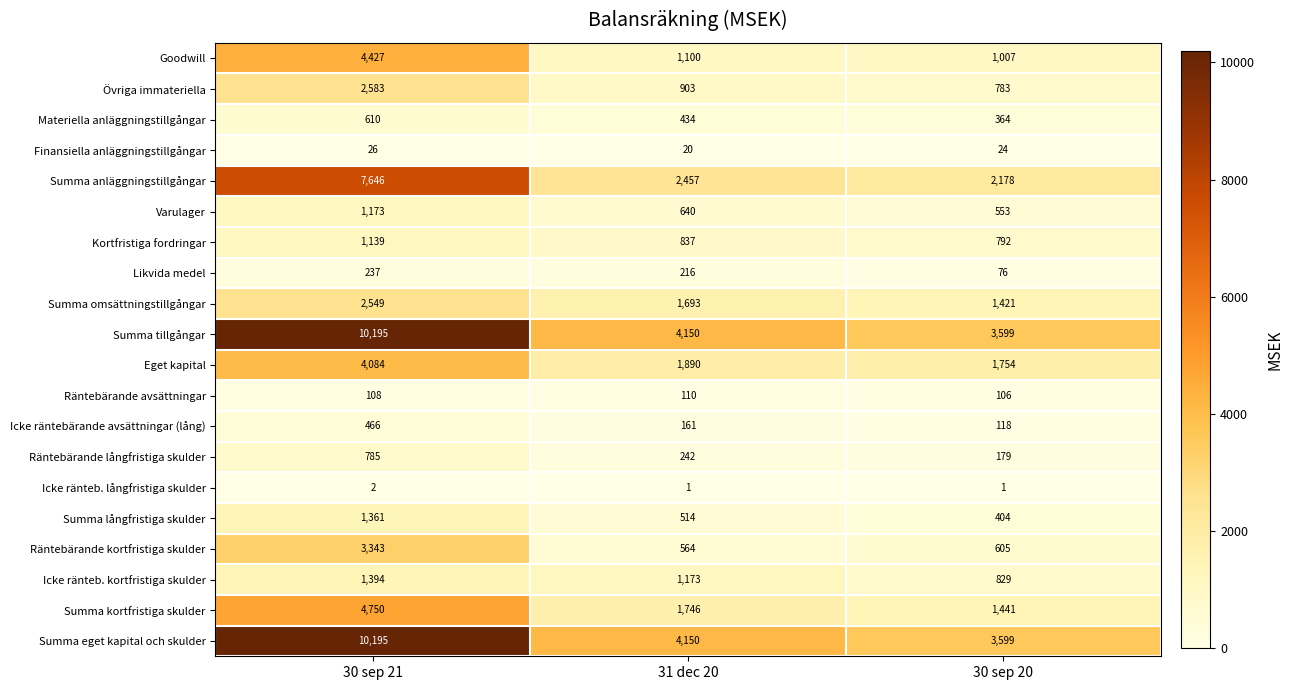

At which category is the sum across all series the highest?

30 sep 21